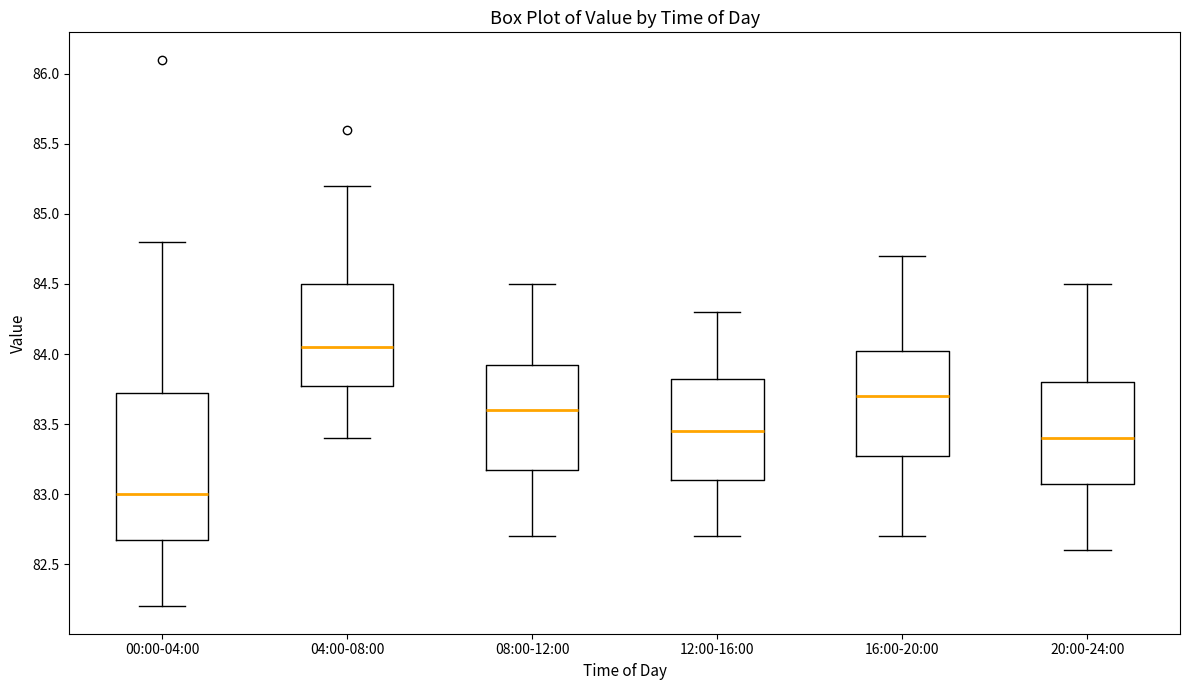

Reading left to right, transcribe this box plot: for each box, give where its median line is, the range the box spans, and where its two whiskers end, as read against the y-axis. The values are not printed on the chart, so give them approximately, as read against the axis.

00:00-04:00: median 83.00, box 82.70 to 83.75, whiskers 82.20 to 84.80
04:00-08:00: median 84.05, box 83.80 to 84.50, whiskers 83.40 to 85.20
08:00-12:00: median 83.60, box 83.20 to 83.95, whiskers 82.70 to 84.50
12:00-16:00: median 83.45, box 83.10 to 83.85, whiskers 82.70 to 84.30
16:00-20:00: median 83.70, box 83.30 to 84.05, whiskers 82.70 to 84.70
20:00-24:00: median 83.40, box 83.10 to 83.80, whiskers 82.60 to 84.50